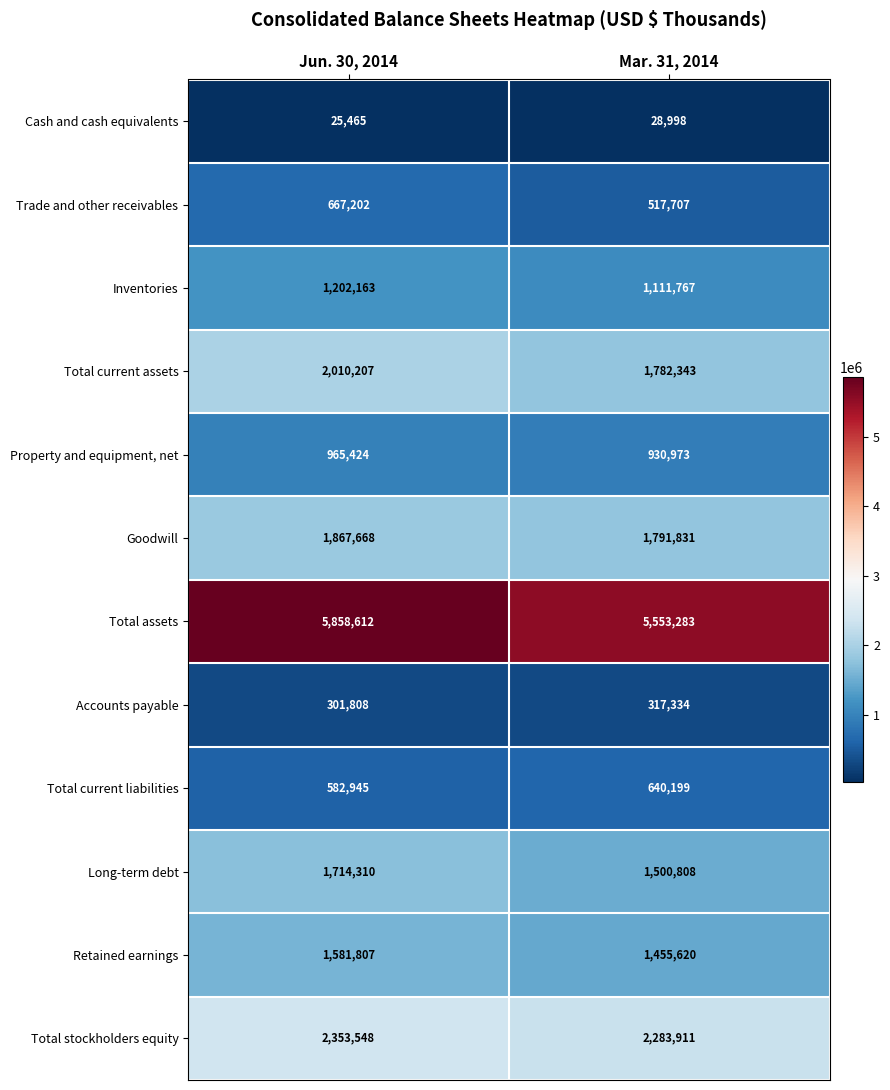

Read the Total stockholders equity value at Jun. 30, 2014, to the nearest 50.

2353550